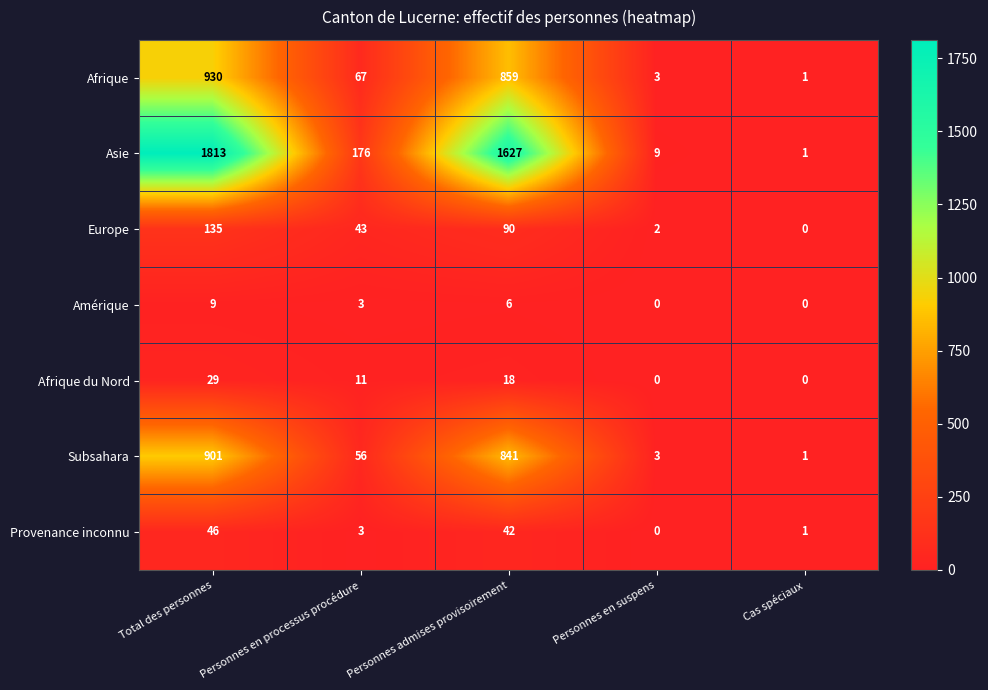

At Personnes admises provisoirement, list the series in order from smallest to largest.

Amérique, Afrique du Nord, Provenance inconnu, Europe, Subsahara, Afrique, Asie